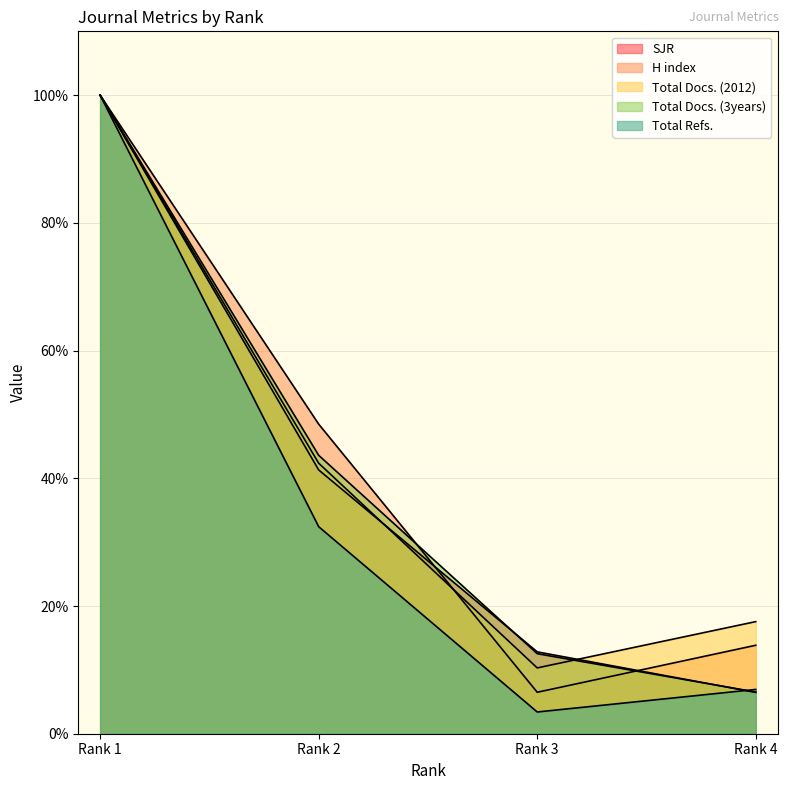

Between which two adjacent categories do Total Refs. and SJR first intersect?

Rank 3 and Rank 4